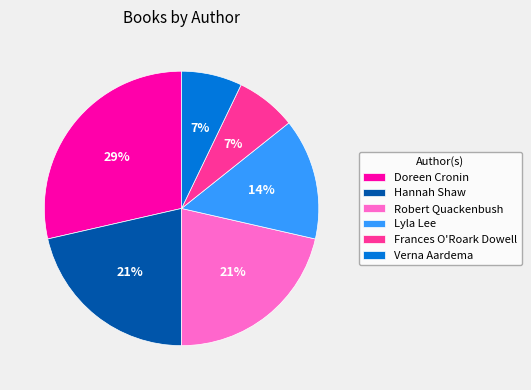

Is the sum of Verna Aardema and Robert Quackenbush greater than half?

No